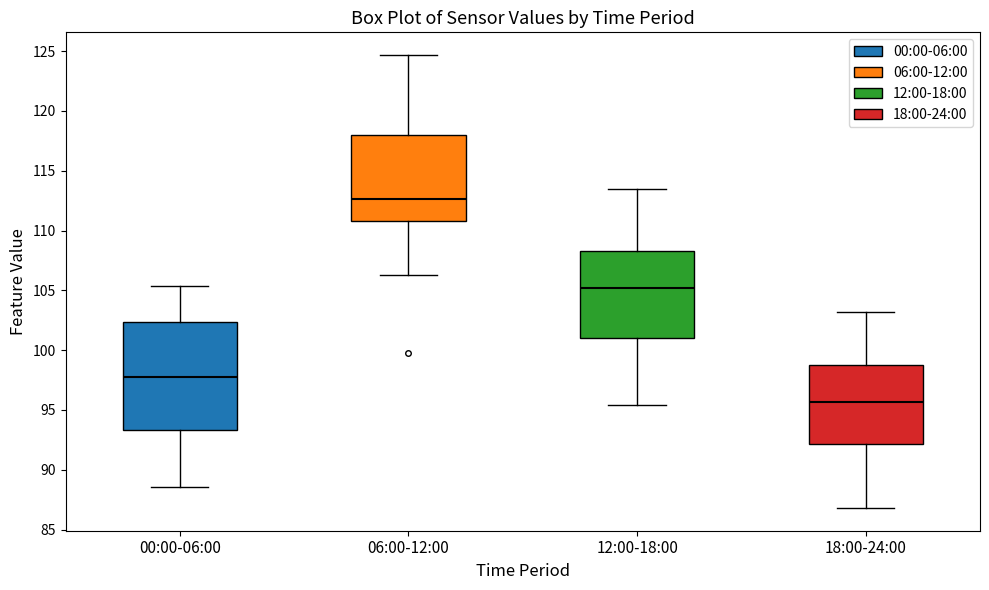

Reading left to right, transcribe this box plot: for each box, give where its median line is, the range the box spans, and where its two whiskers end, as read against the y-axis. The values are not printed on the chart, so give them approximately, as read against the axis.

00:00-06:00: median 97.5, box 93.5 to 102.5, whiskers 88.5 to 105.5
06:00-12:00: median 112.5, box 111.0 to 118.0, whiskers 106.5 to 124.5
12:00-18:00: median 105.0, box 101.0 to 108.5, whiskers 95.5 to 113.5
18:00-24:00: median 95.5, box 92.0 to 99.0, whiskers 87.0 to 103.0